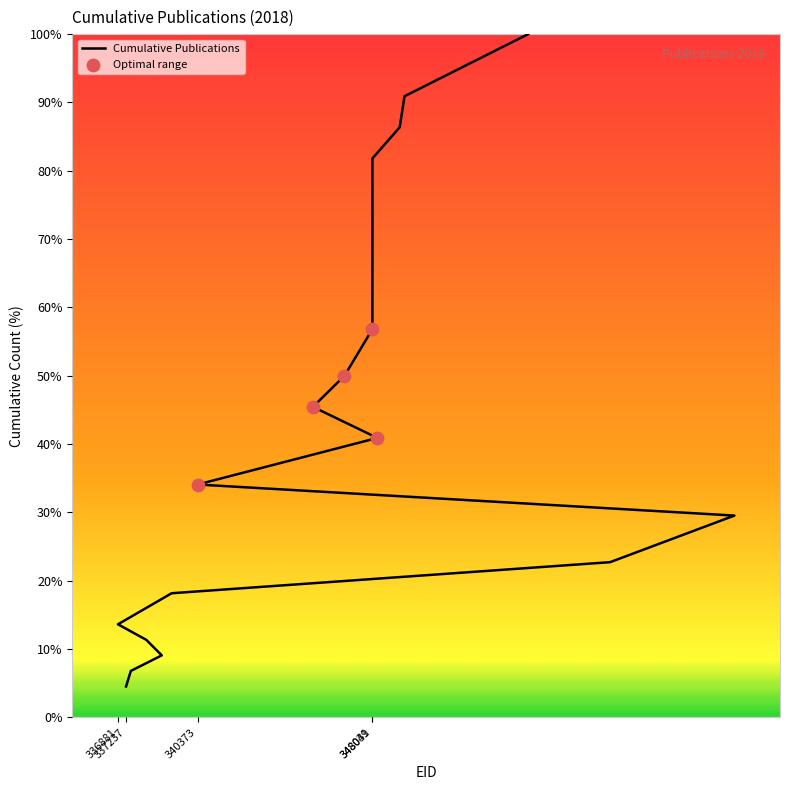

What is the change in value from 336881 to 340373?

+20.5